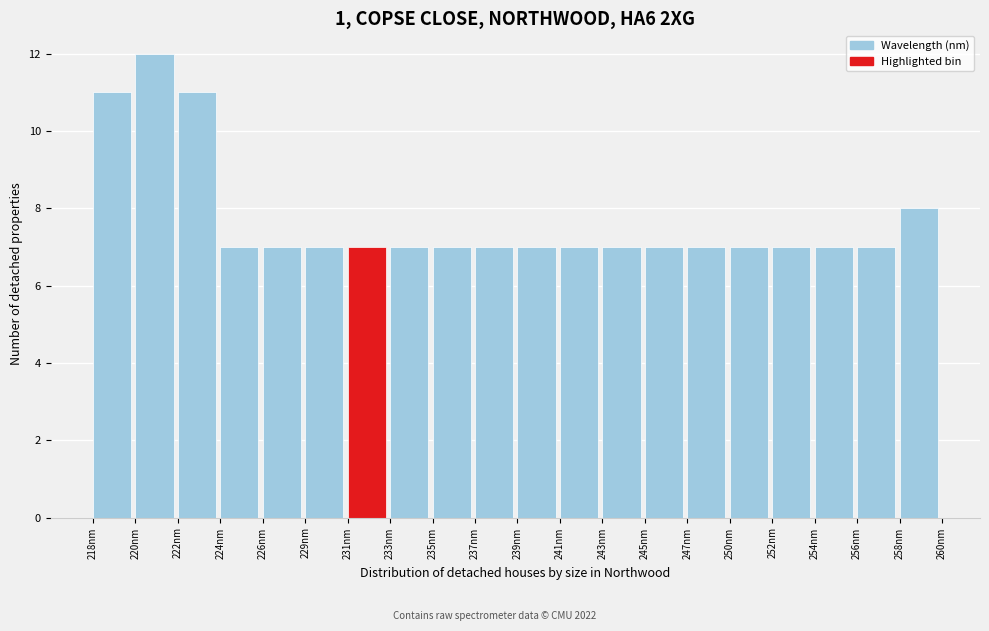

Reading right to left, what are all the values shown in this chart?

258nm=8	256nm=7	254nm=7	252nm=7	250nm=7	247nm=7	245nm=7	243nm=7	241nm=7	239nm=7	237nm=7	235nm=7	233nm=7	231nm=7	229nm=7	226nm=7	224nm=7	222nm=11	220nm=12	218nm=11